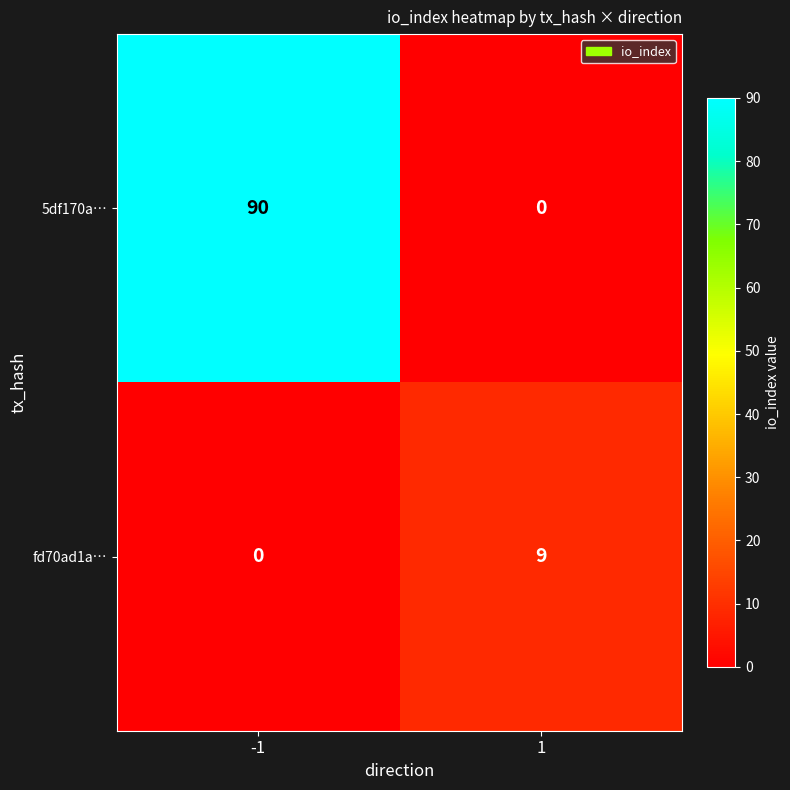

The fd70ad1a… series shows 2 at 1. True or false?

False